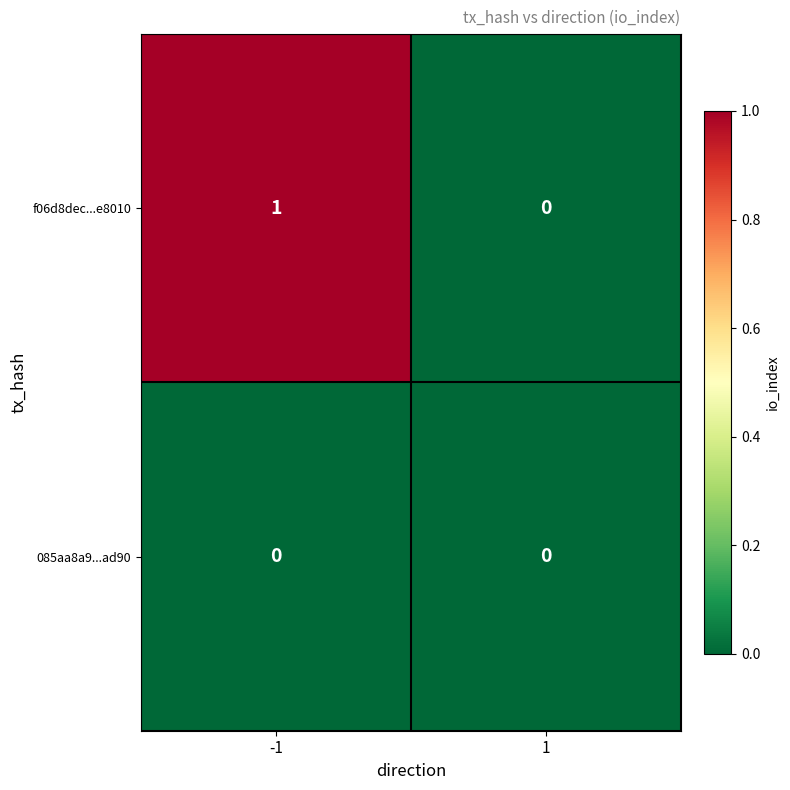

Rank the series at -1 from lowest to highest value.

085aa8a9...ad90, f06d8dec...e8010